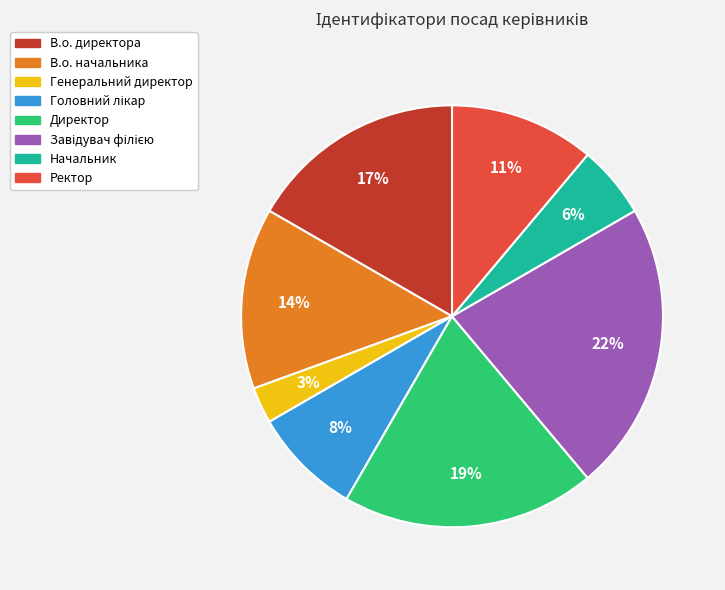

True or false: Директор accounts for 19% of the total.

True